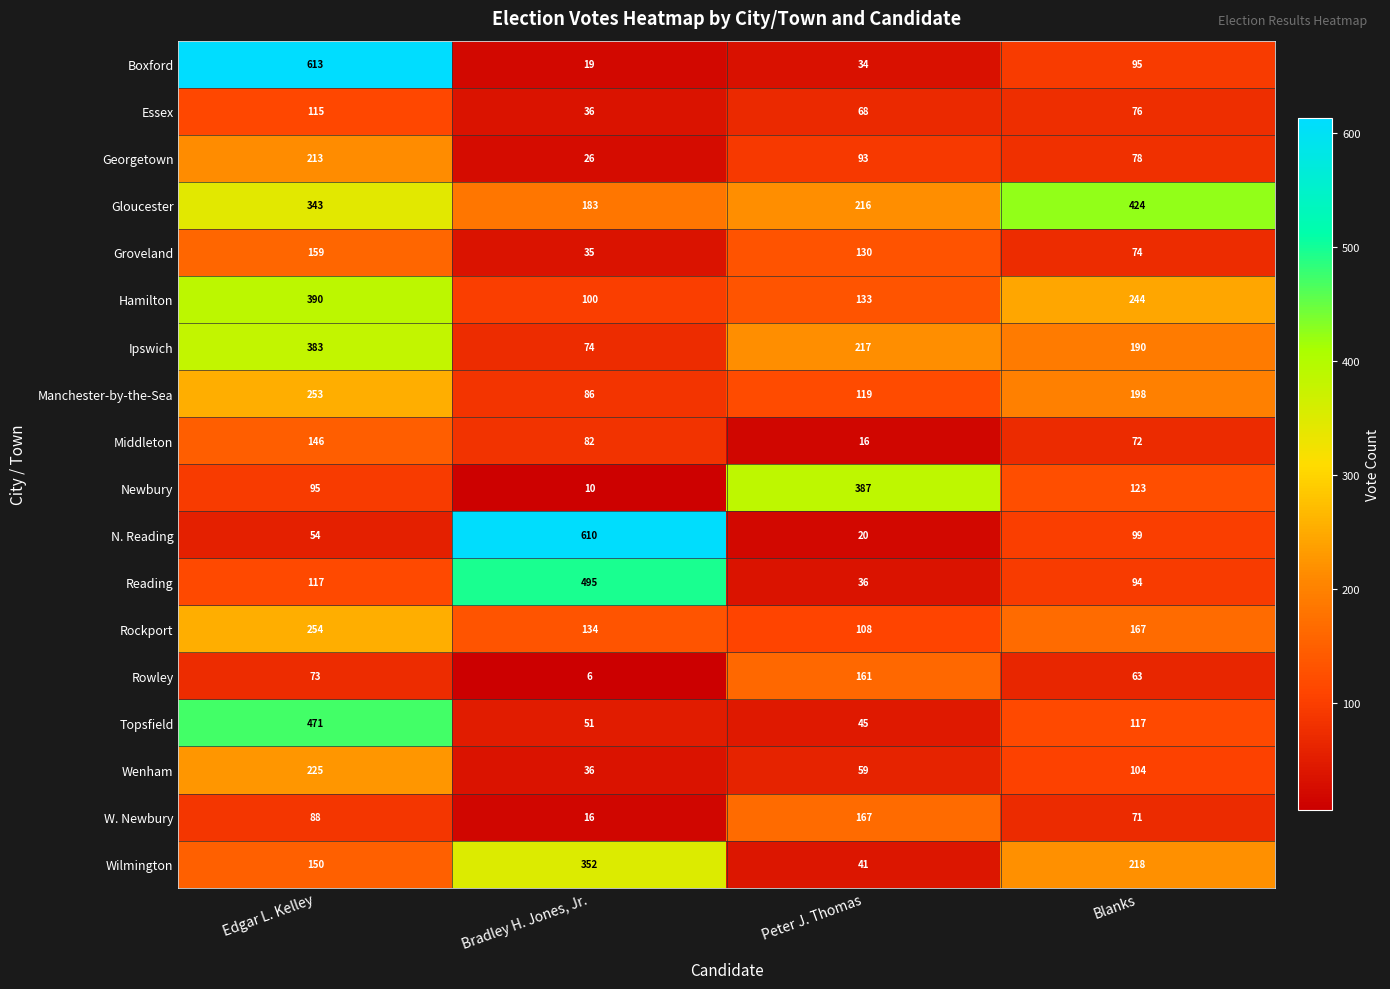

What is the smallest value displayed?

6